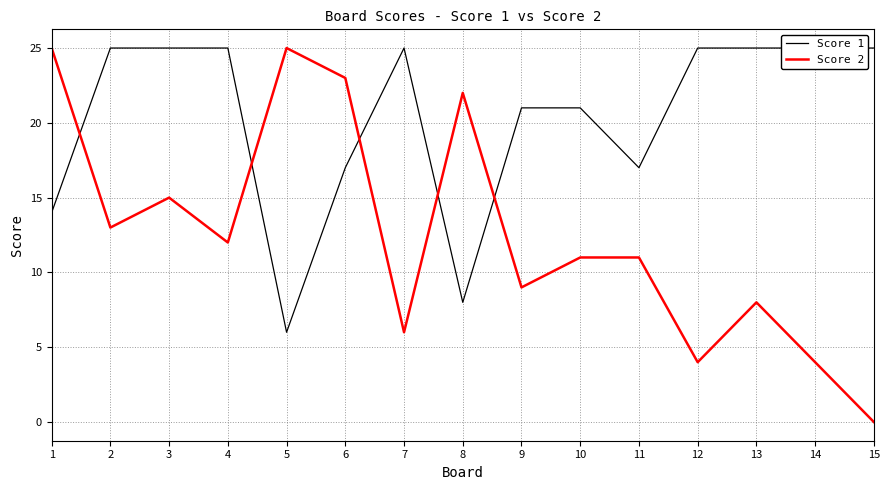

Where is Score 1 nearest to the value 15?

1